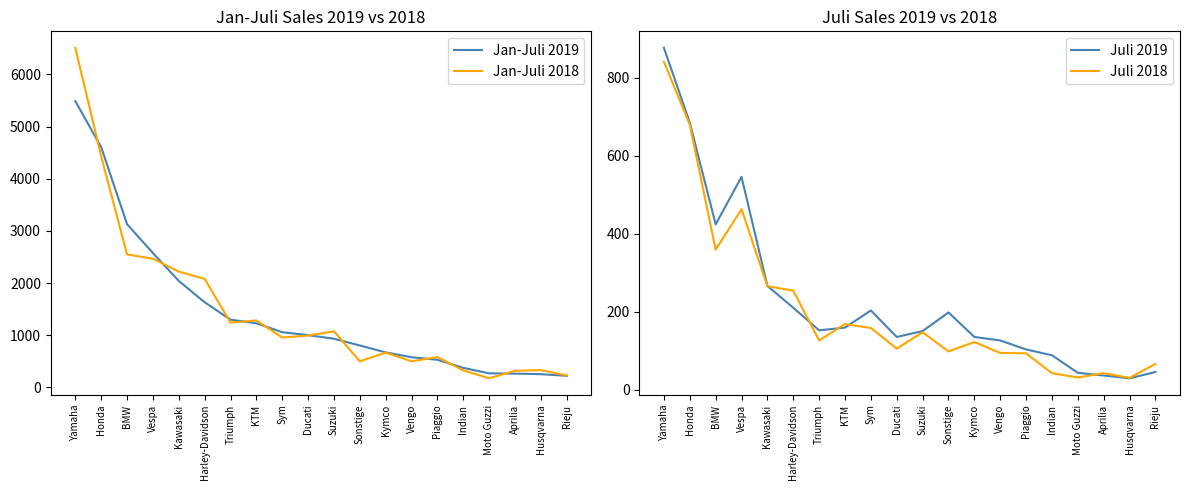

What is the label of the 16th point from the right?

Kawasaki